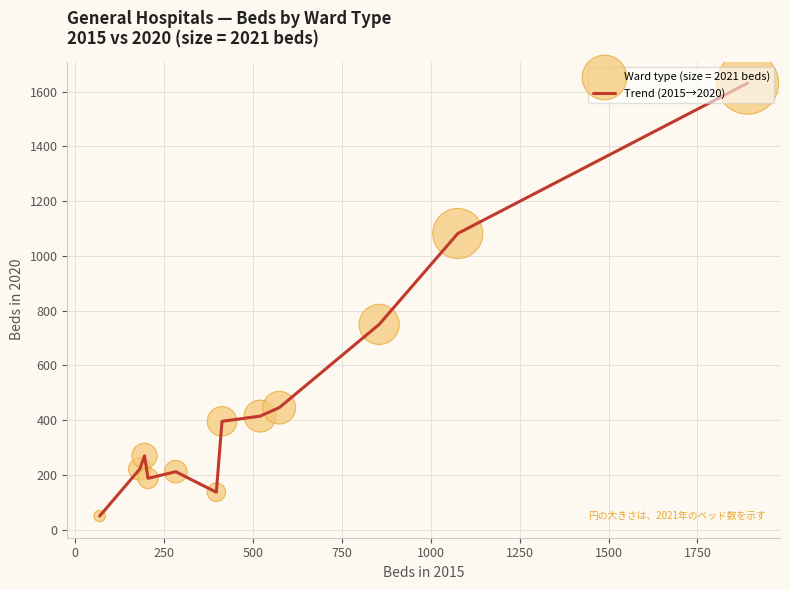

What is the minimum value shown in the chart?

50